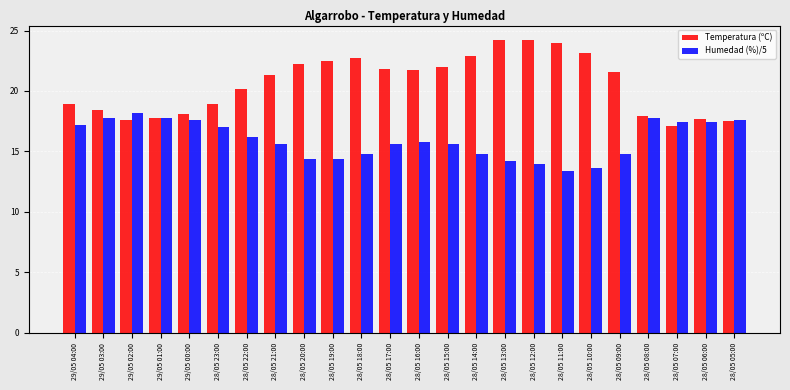

What is the sum of the Humedad (%)/5 values at 28/05 07:00 and 29/05 04:00?

34.6